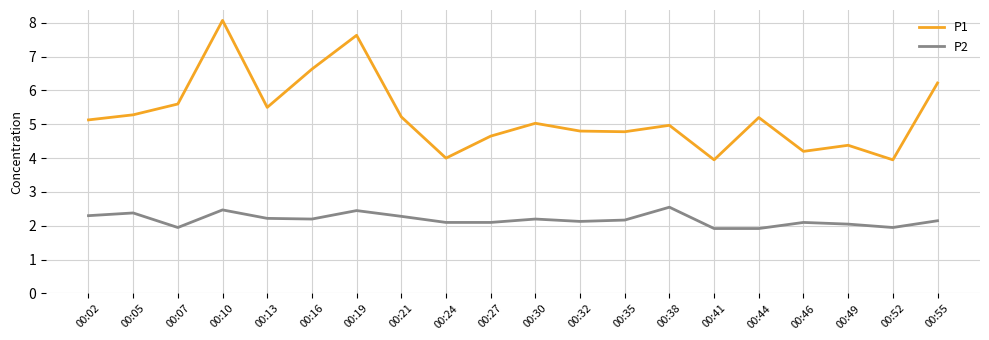

True or false: P2 has a value of 3.8 at 00:19.

False